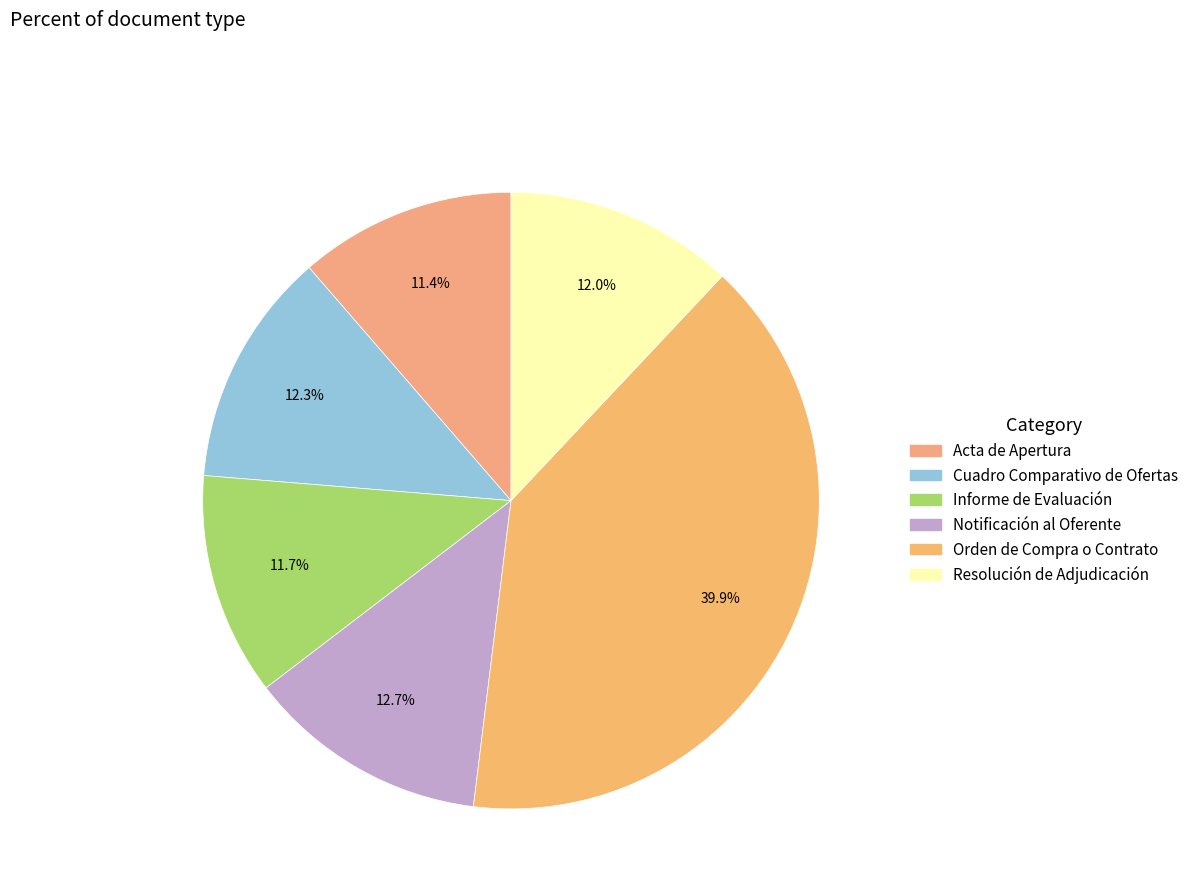

Which slice is the largest?

Orden de Compra o Contrato